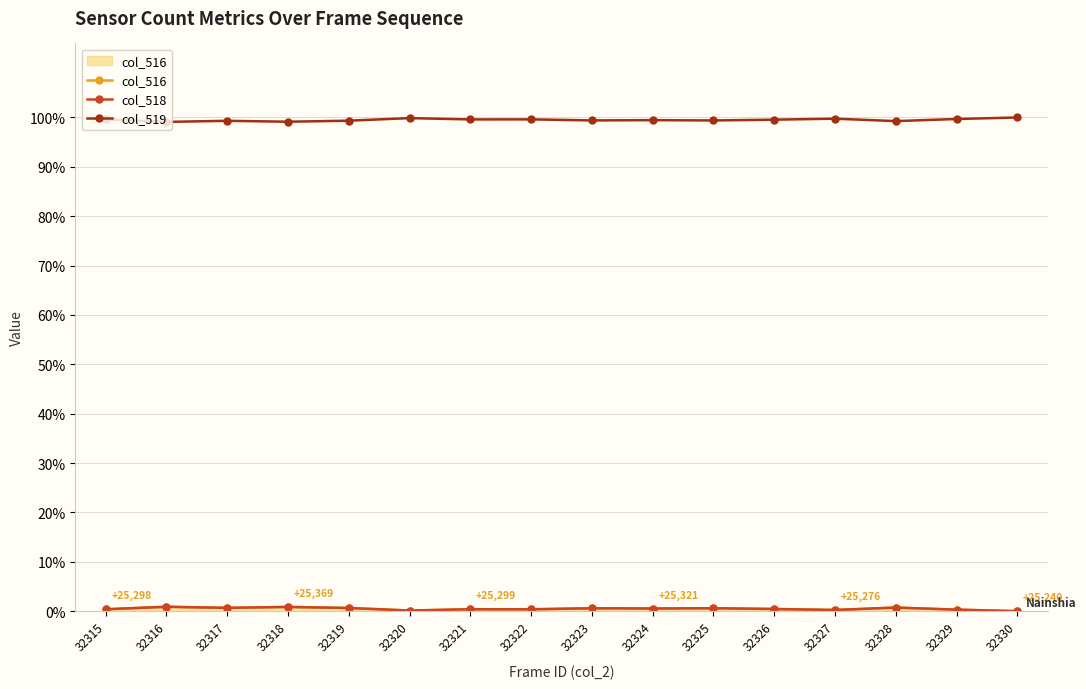

Where is the first local minimum for col_518?

32317